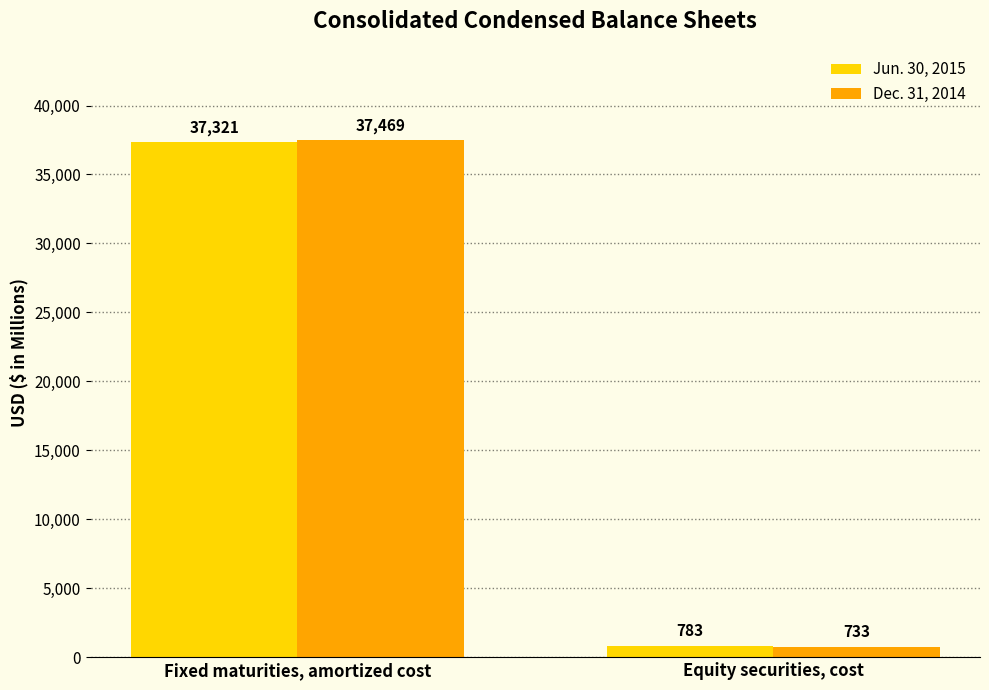

What position from the right is Fixed maturities, amortized cost?

2